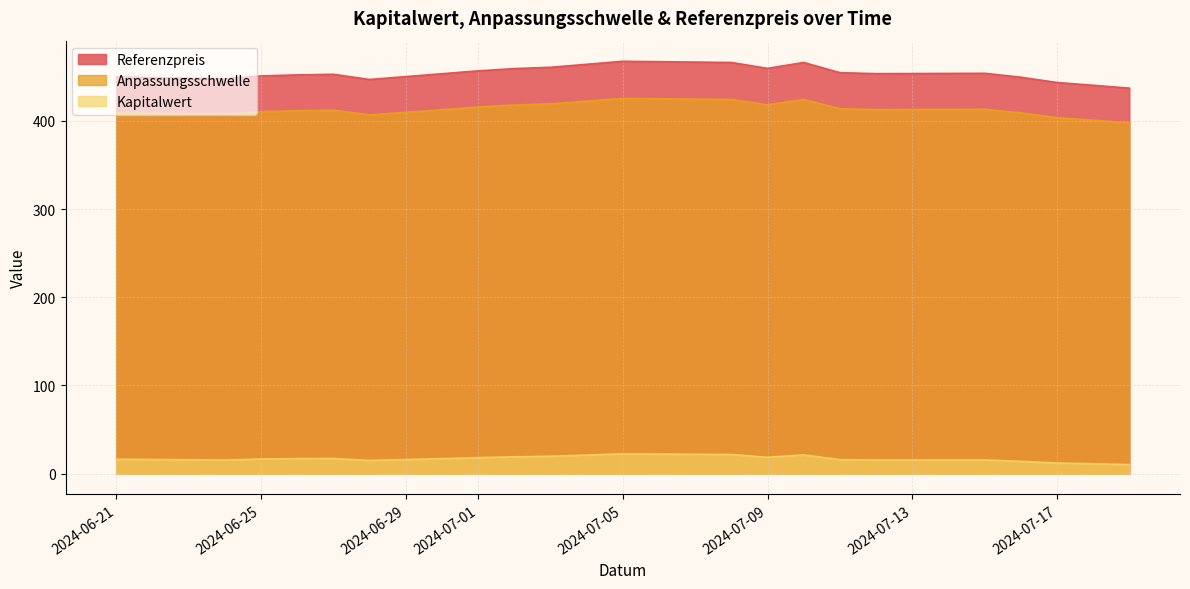

True or false: Referenzpreis and Anpassungsschwelle intersect in this chart.

False